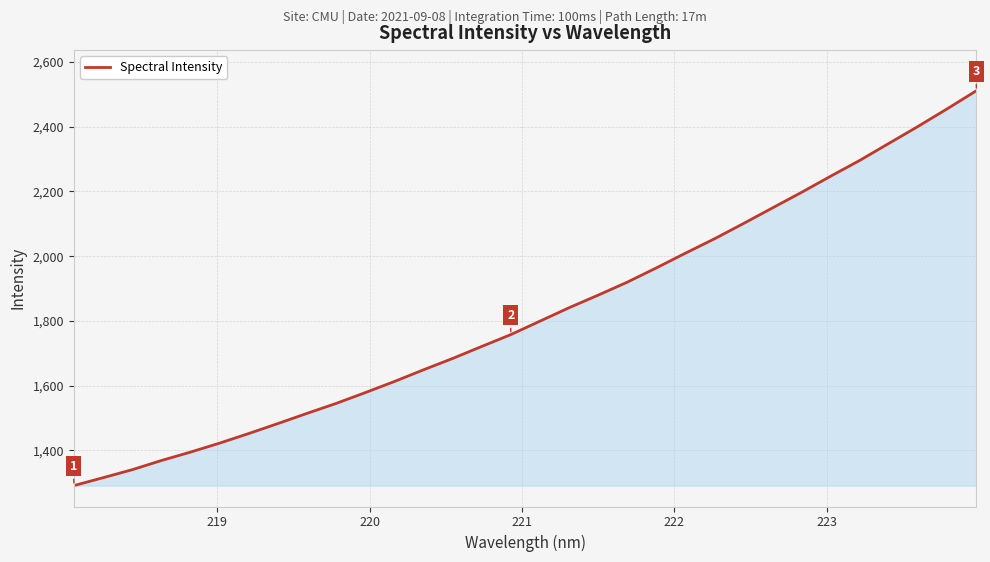

What is the greatest value displayed?

2511.1